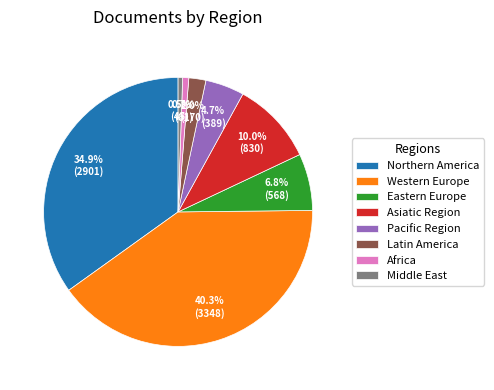

How much of the chart is everything except Latin America?

98.0%